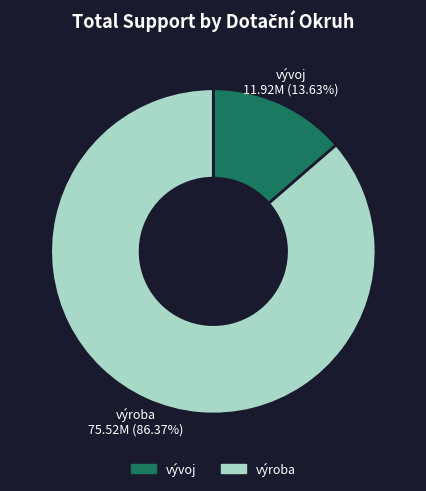

Does any single category account for the majority?

Yes